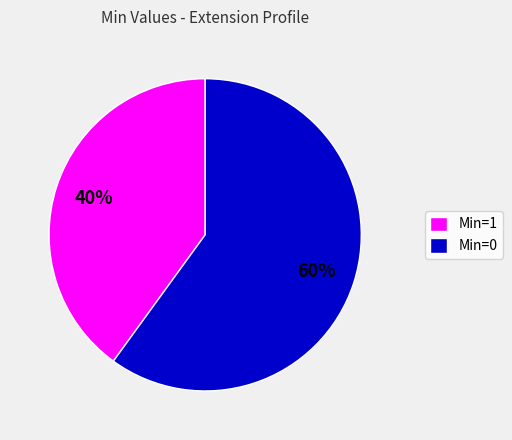

Between Min=0 and Min=1, which is larger?

Min=0